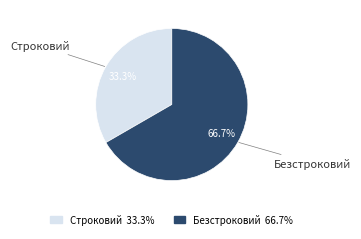

Is Строковий the majority of the pie?

No